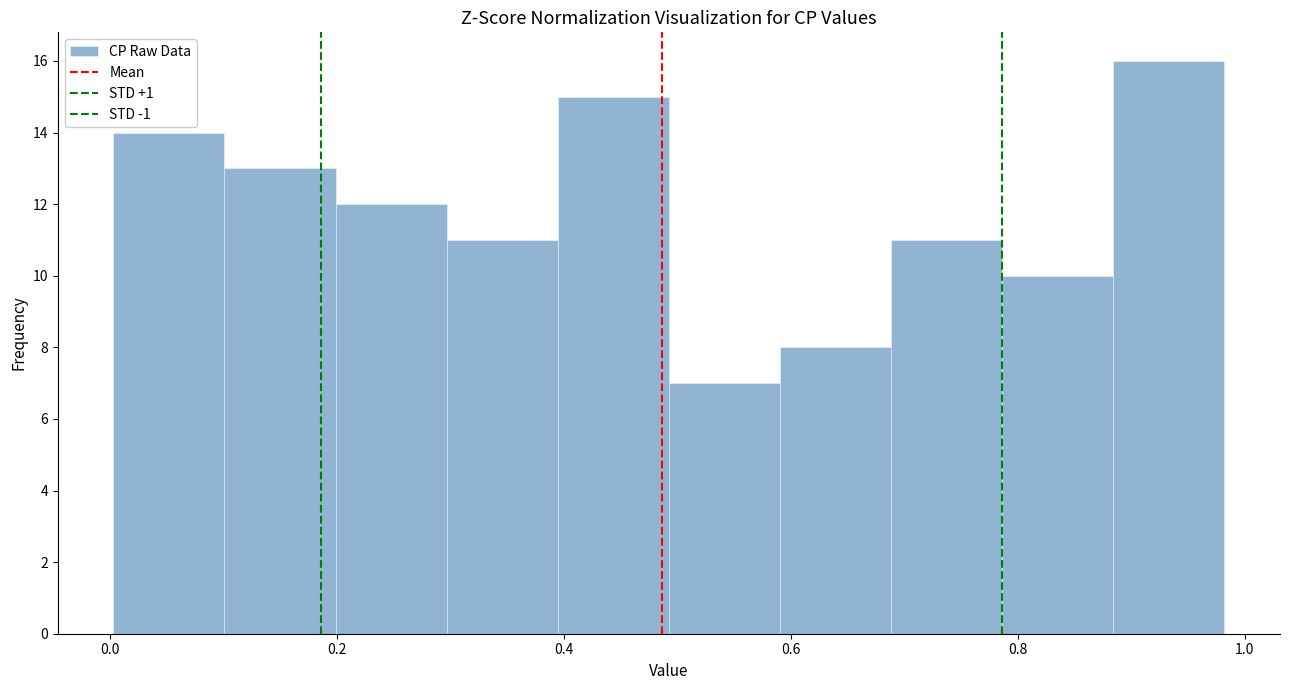

Which range on the x-axis has the tallest bar?

0.88 to 0.98